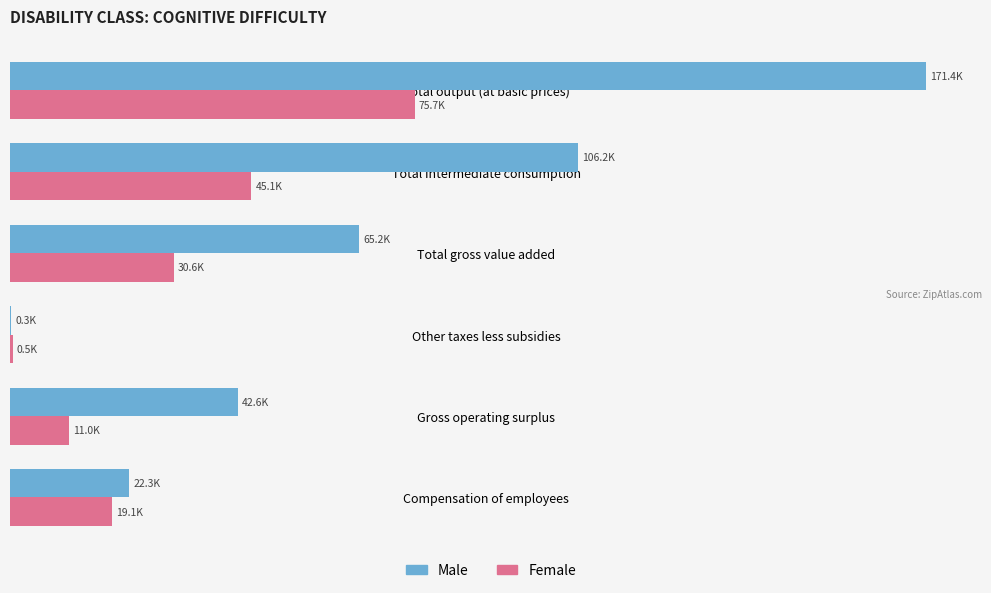

What are all the series names shown in the legend?

Male, Female